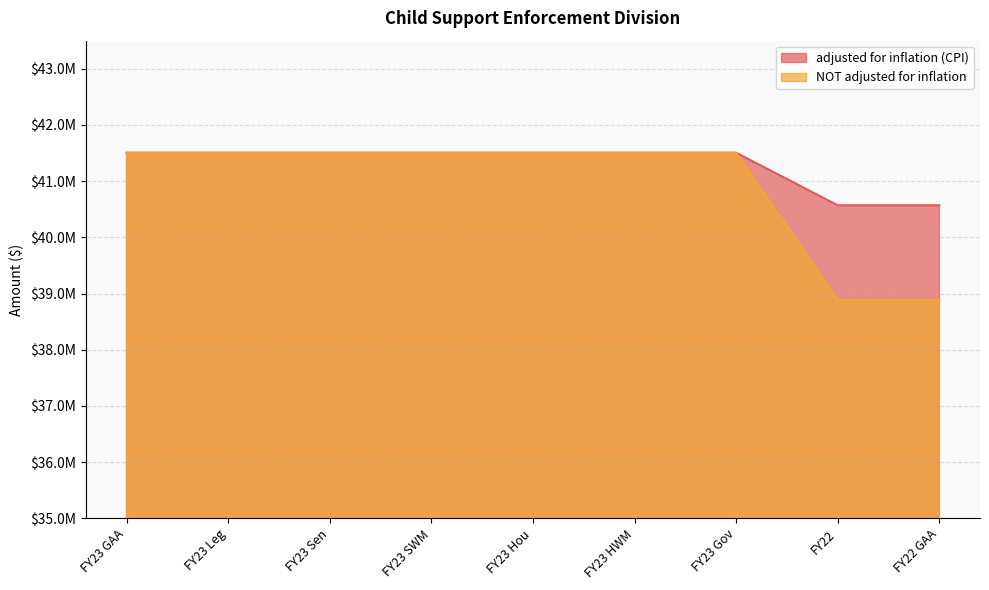

Which series has the largest range (max minus min)?

NOT adjusted for inflation